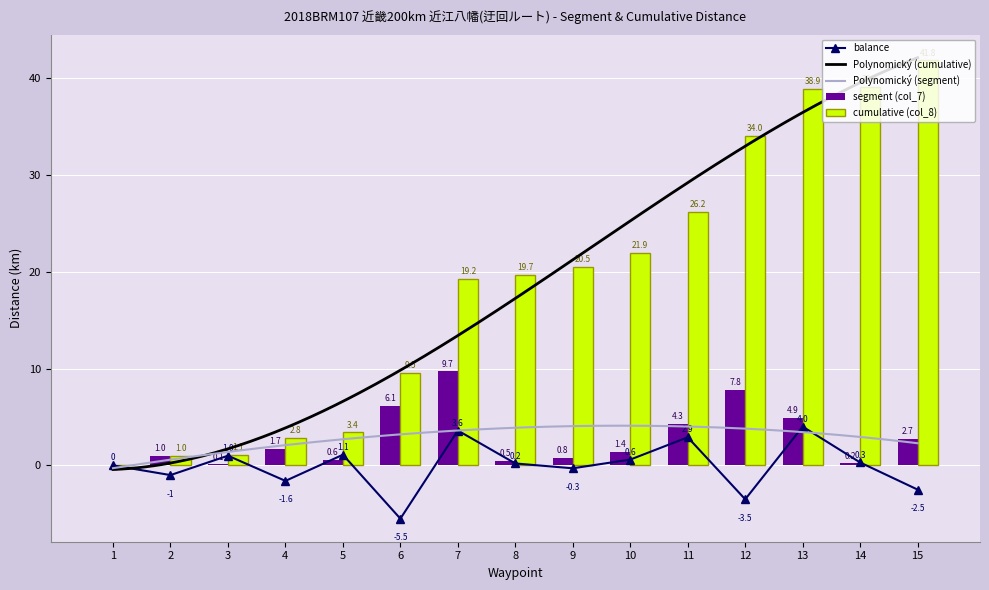

Rank the series by their maximum value, from highest to lowest.

cumulative (col_8), segment (col_7), balance